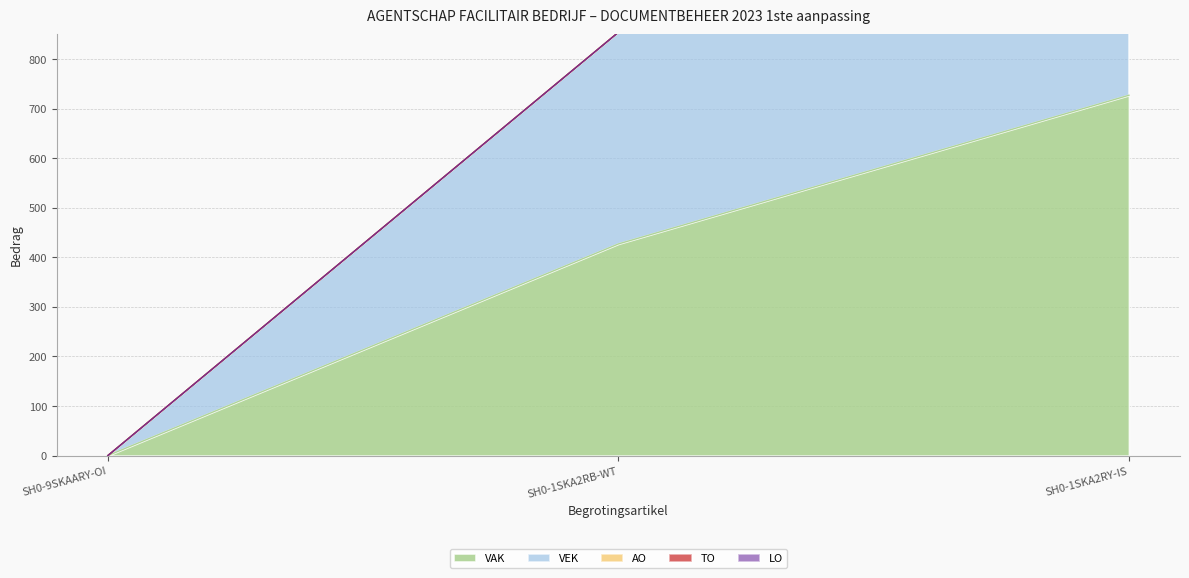

Which series has the largest total across all categories?

VAK